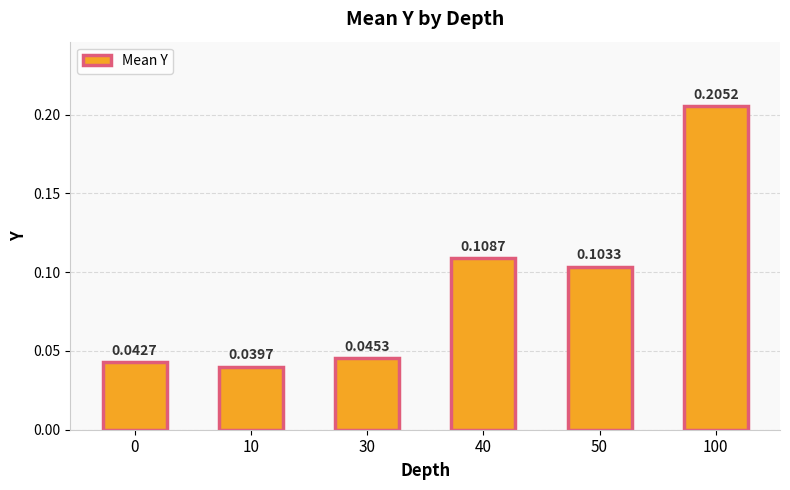

Between 30 and 50, which is larger?

50